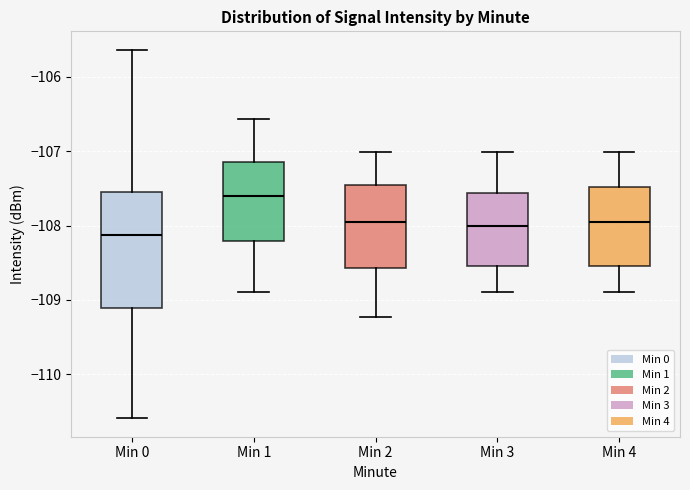

Reading left to right, read every box against the y-axis: the position of its median line, the range the box covers, and the ends of its whiskers. The values are not printed on the chart, so give them approximately, as read against the axis.

Min 0: median -108.1, box -109.1 to -107.5, whiskers -110.6 to -105.6
Min 1: median -107.6, box -108.2 to -107.1, whiskers -108.9 to -106.6
Min 2: median -108.0, box -108.6 to -107.5, whiskers -109.2 to -107.0
Min 3: median -108.0, box -108.5 to -107.6, whiskers -108.9 to -107.0
Min 4: median -108.0, box -108.5 to -107.5, whiskers -108.9 to -107.0